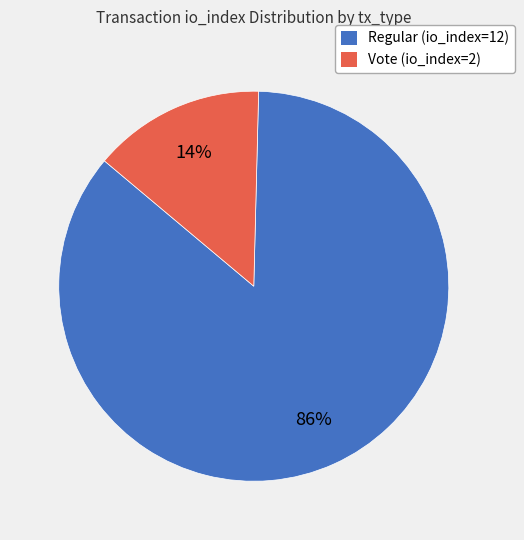

The Vote (io_index=2) slice represents 14% of the pie. True or false?

True